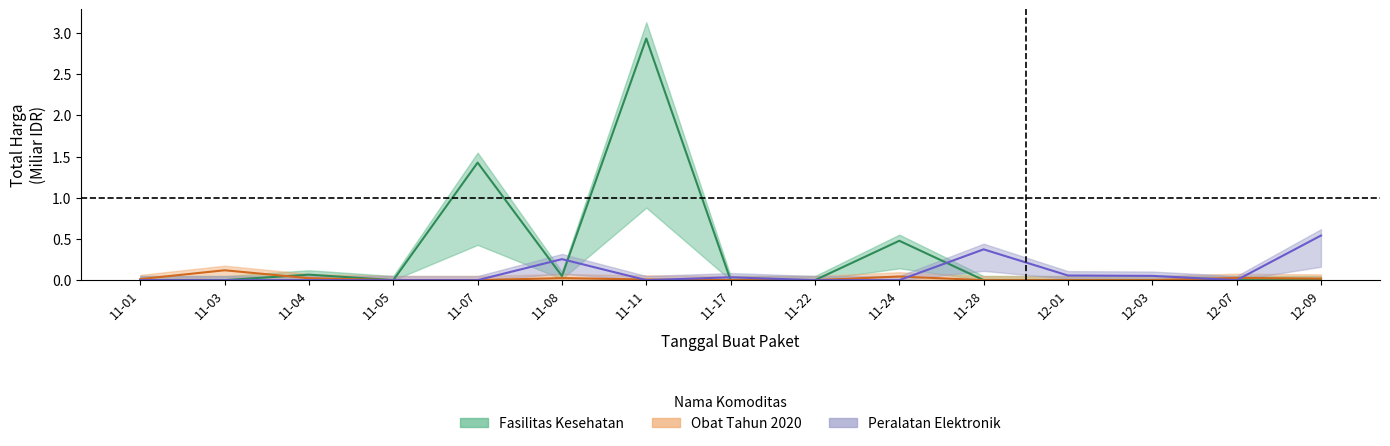

At which category is the sum across all series the highest?

11-11